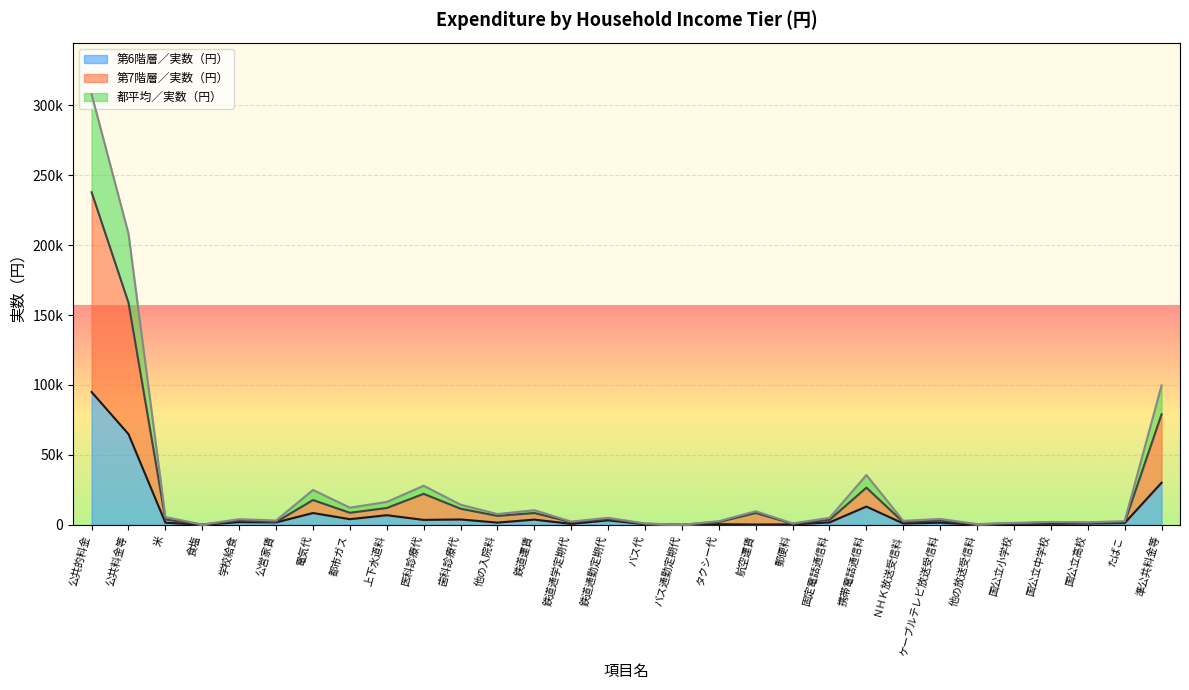

At which category is the sum across all series the highest?

公共的料金